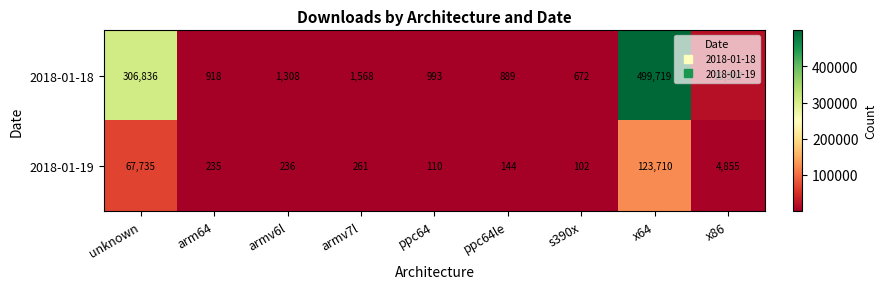

Rank the series by their average value, from highest to lowest.

2018-01-18, 2018-01-19